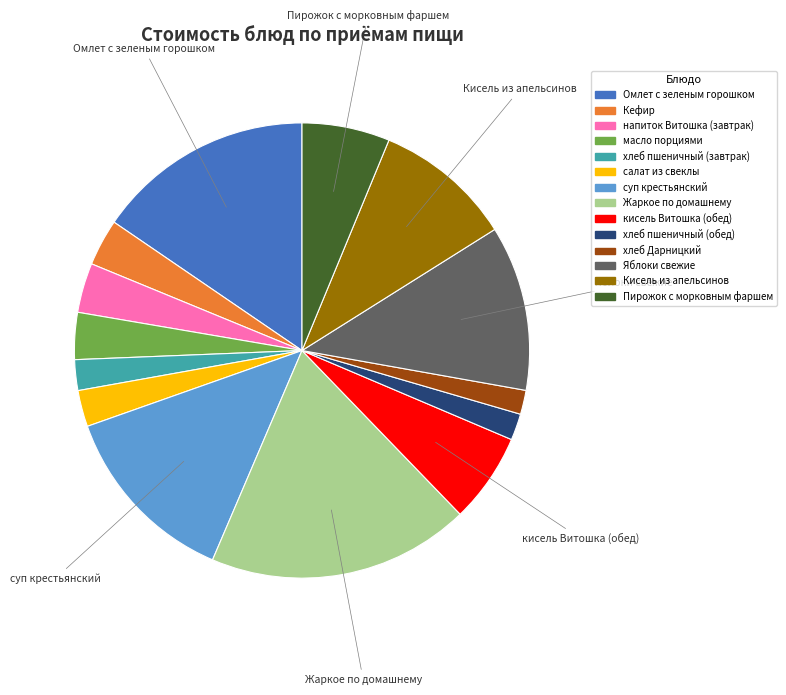

What is the ratio of the value at суп крестьянский to the value at Жаркое по домашнему?

0.7